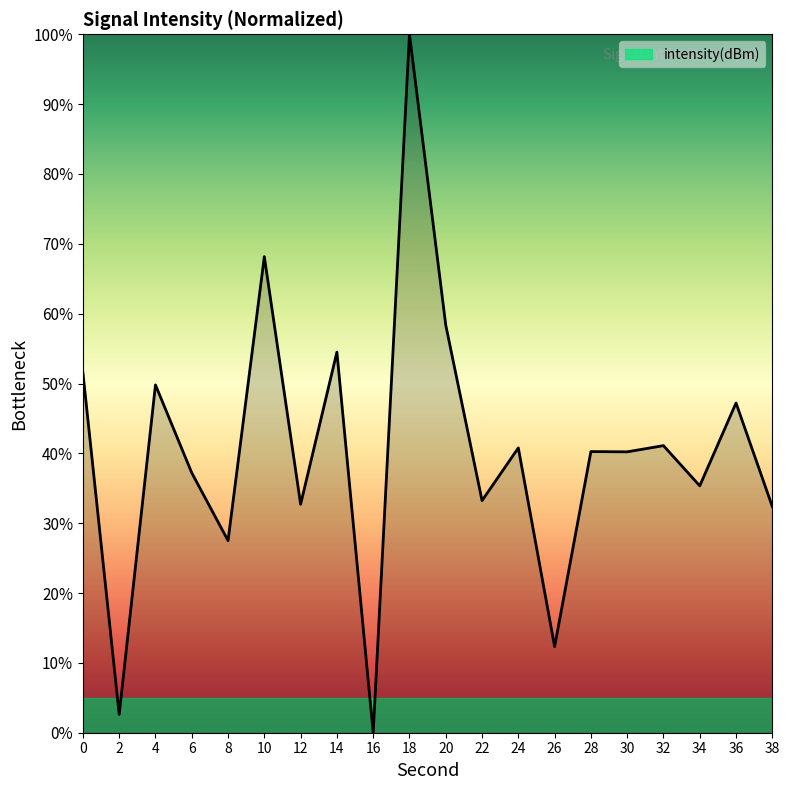

What is the greatest value displayed?

100.0